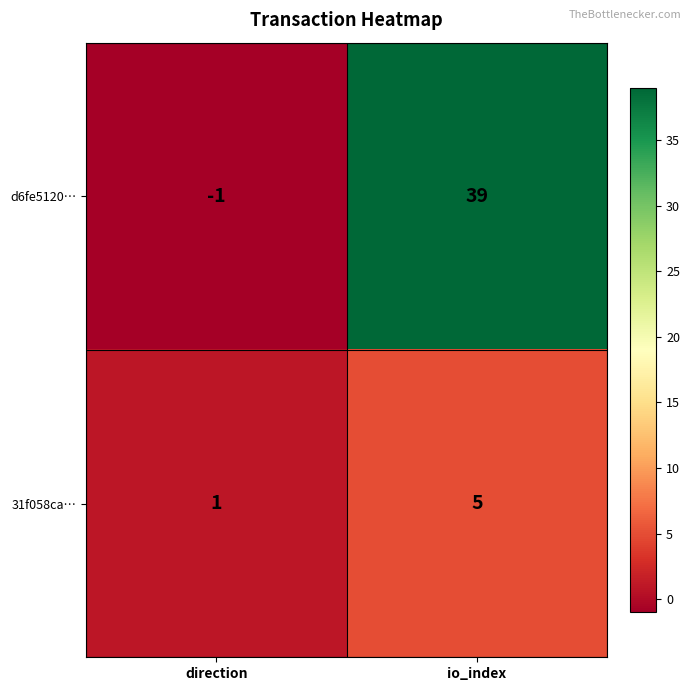

At how many categories does at least one series exceed 0?

2